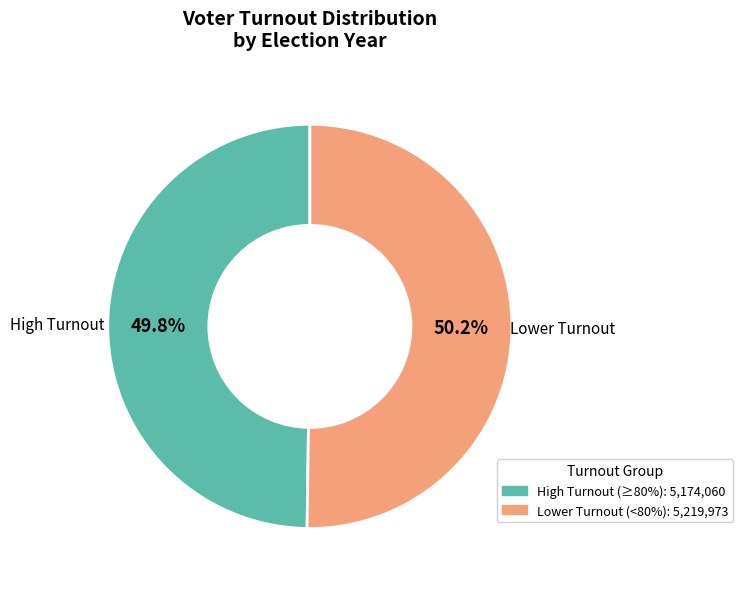

Count the number of slices in the pie.

2